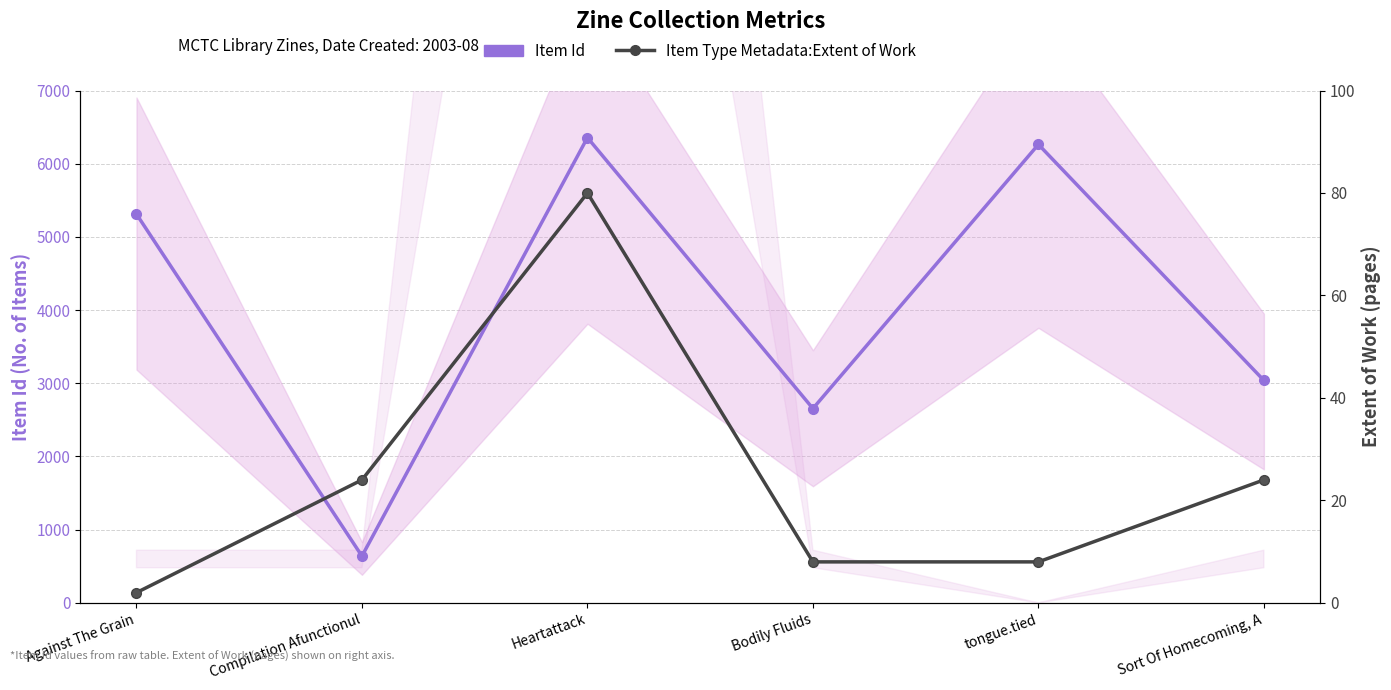

At how many categories does at least one series exceed 2589?

5